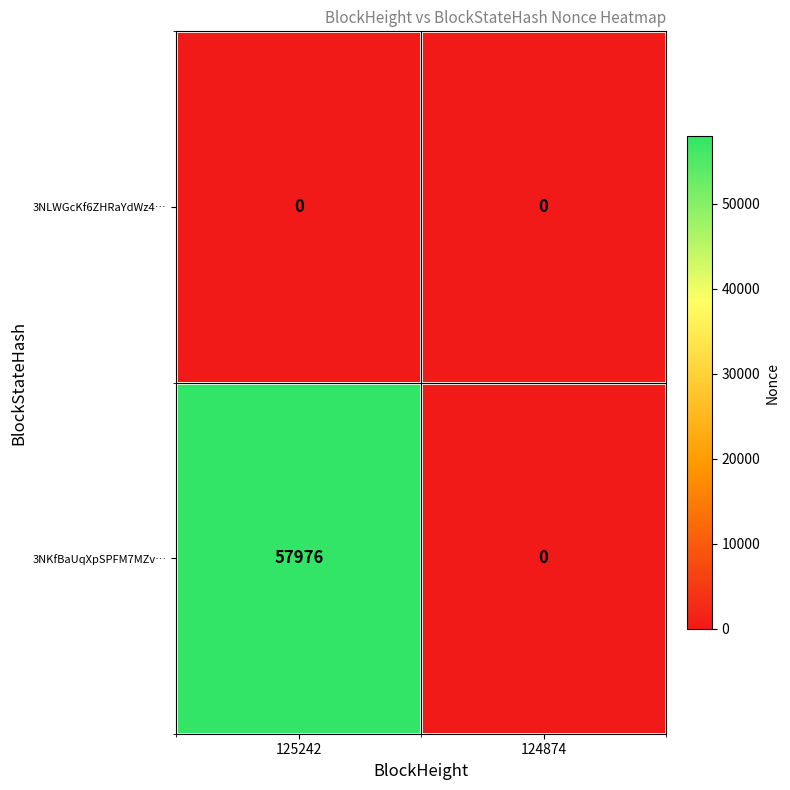

At which category is the sum across all series the highest?

125242